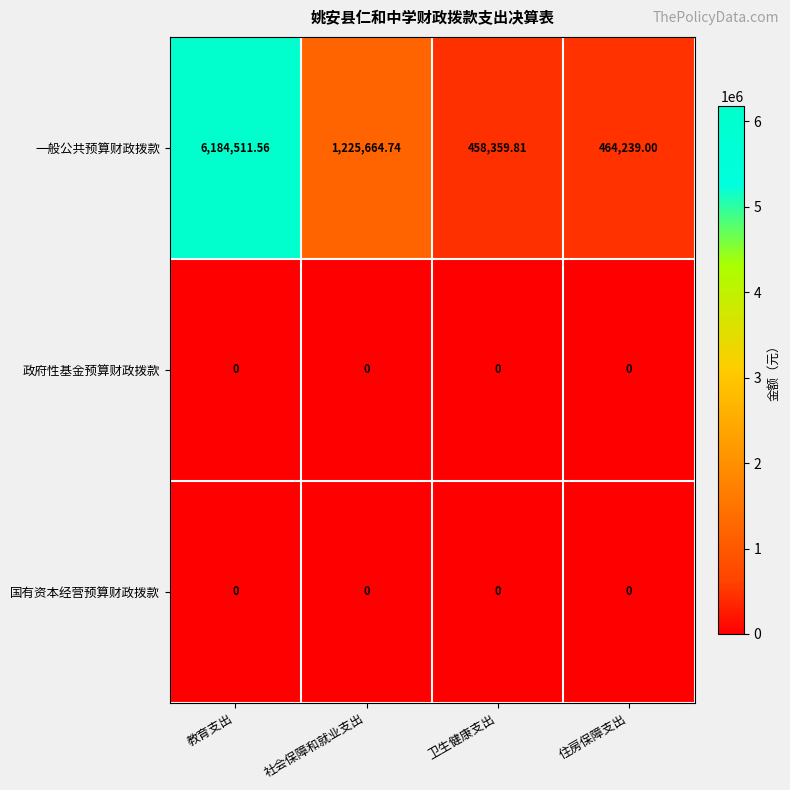

At how many categories does at least one series exceed 5153806?

1